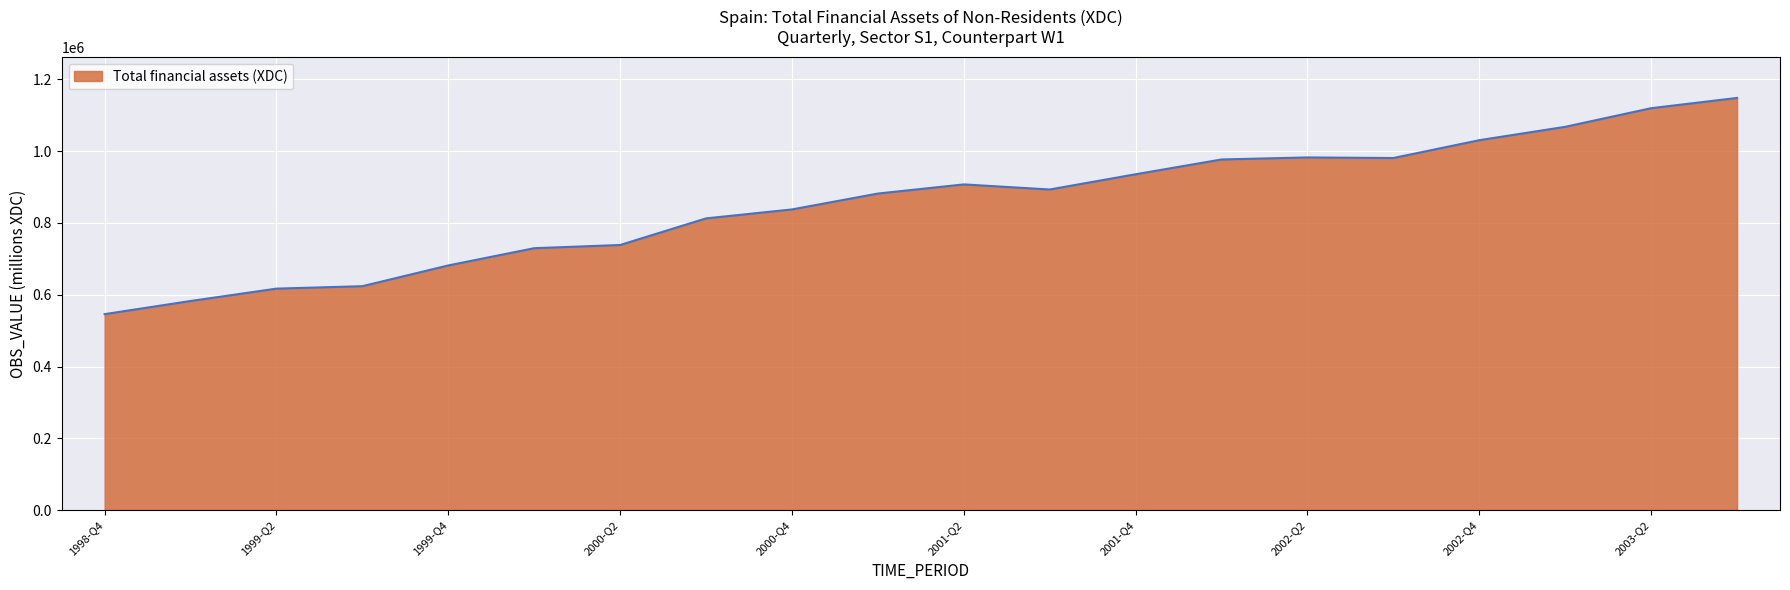

What is the maximum value shown in the chart?

1147894